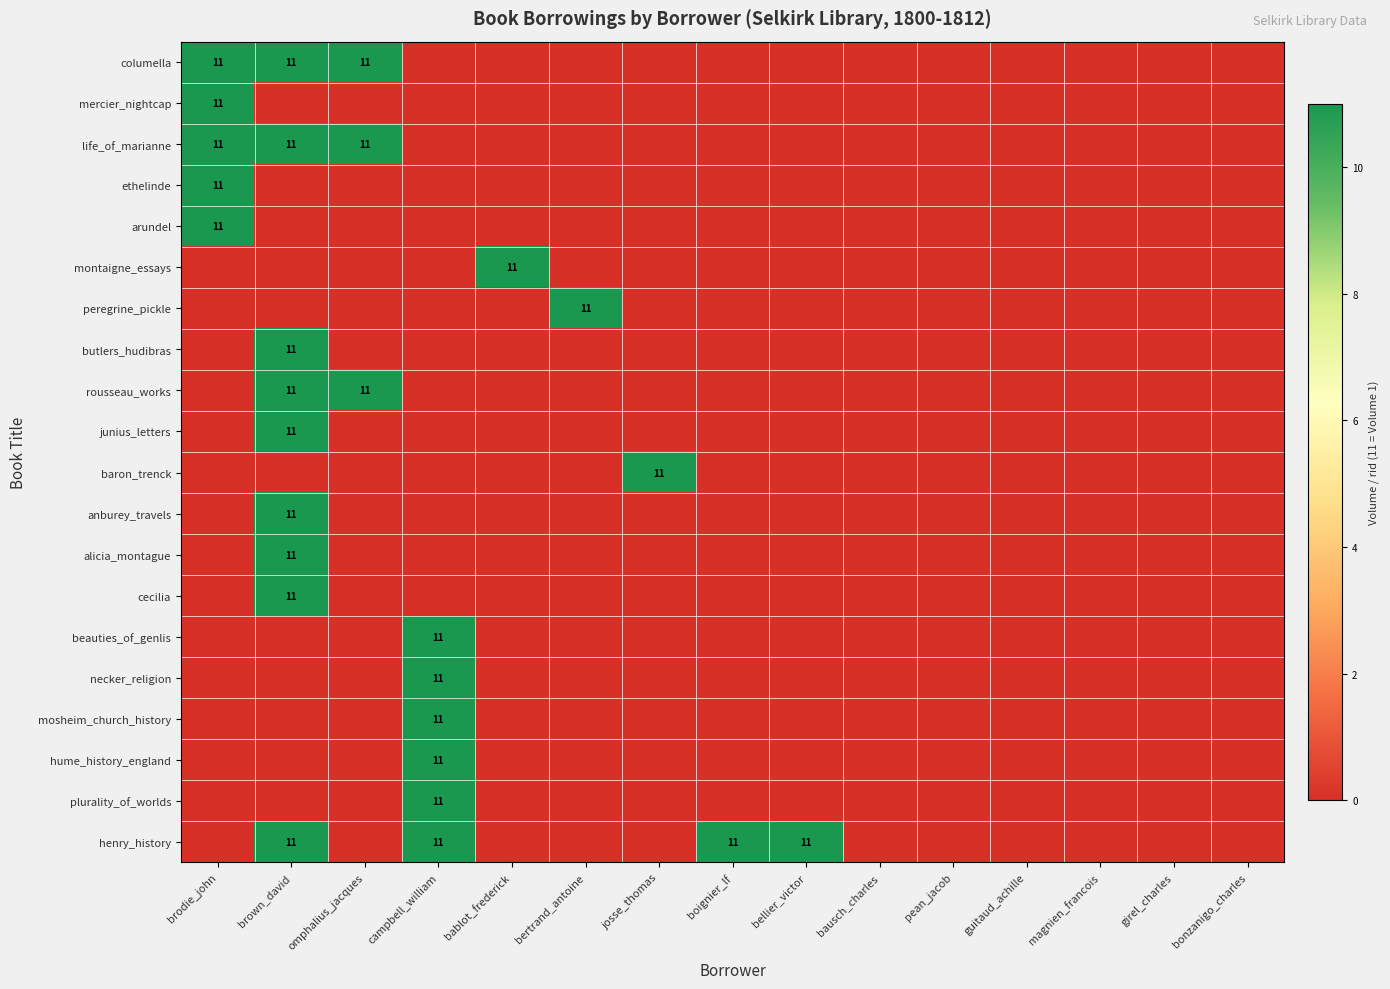

At which label is columella closest to 5?

campbell_william